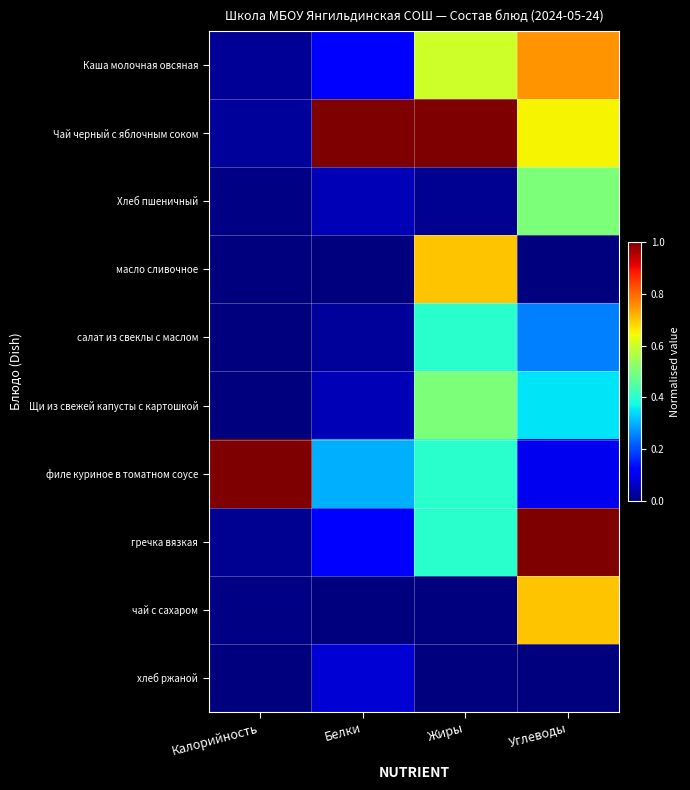

Reading right to left, what are all the values shown in this chart?

Каша молочная овсяная: Углеводы=0.8	Жиры=0.6	Белки=0.1	Калорийность=0.0
Чай черный с яблочным соком: Углеводы=0.7	Жиры=1.0	Белки=1.0	Калорийность=0.0
Хлеб пшеничный: Углеводы=0.5	Жиры=0.0	Белки=0.1	Калорийность=0.0
масло сливочное: Углеводы=0.0	Жиры=0.7	Белки=0.0	Калорийность=0.0
салат из свеклы с маслом: Углеводы=0.2	Жиры=0.4	Белки=0.0	Калорийность=0.0
Щи из свежей капусты c картошкой: Углеводы=0.3	Жиры=0.5	Белки=0.1	Калорийность=0.0
филе куриное в томатном соусе: Углеводы=0.1	Жиры=0.4	Белки=0.3	Калорийность=1.0
гречка вязкая: Углеводы=1.0	Жиры=0.4	Белки=0.1	Калорийность=0.0
чай с сахаром: Углеводы=0.7	Жиры=0.0	Белки=0.0	Калорийность=0.0
хлеб ржаной: Углеводы=0.0	Жиры=0.0	Белки=0.1	Калорийность=0.0